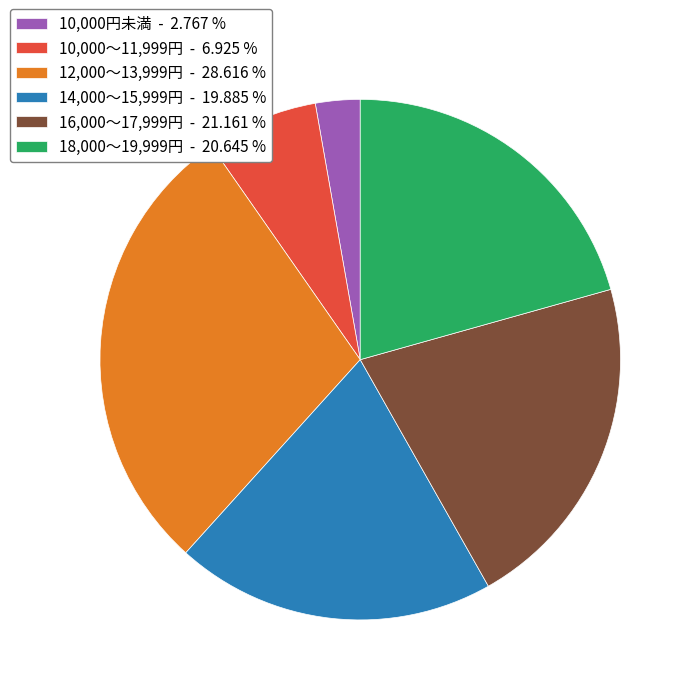

Approximately how many times larger is the value at 14,000～15,999円 - 19.885 % compared to 18,000～19,999円 - 20.645 %?

1.0